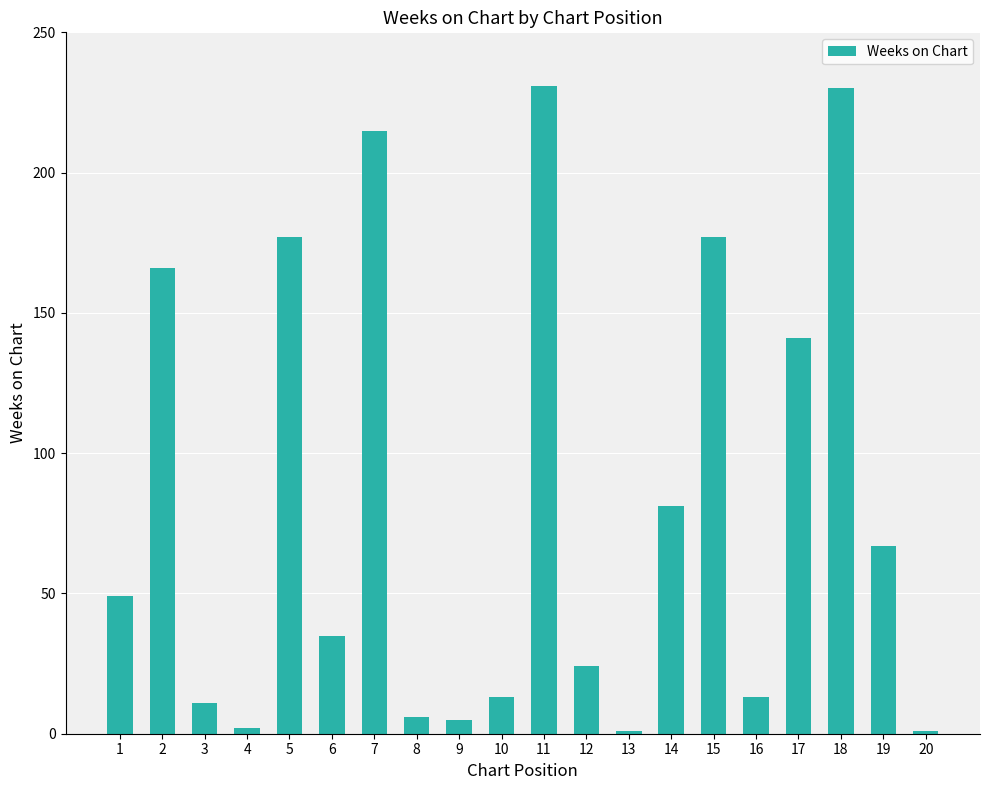

Are the bars horizontal?

No